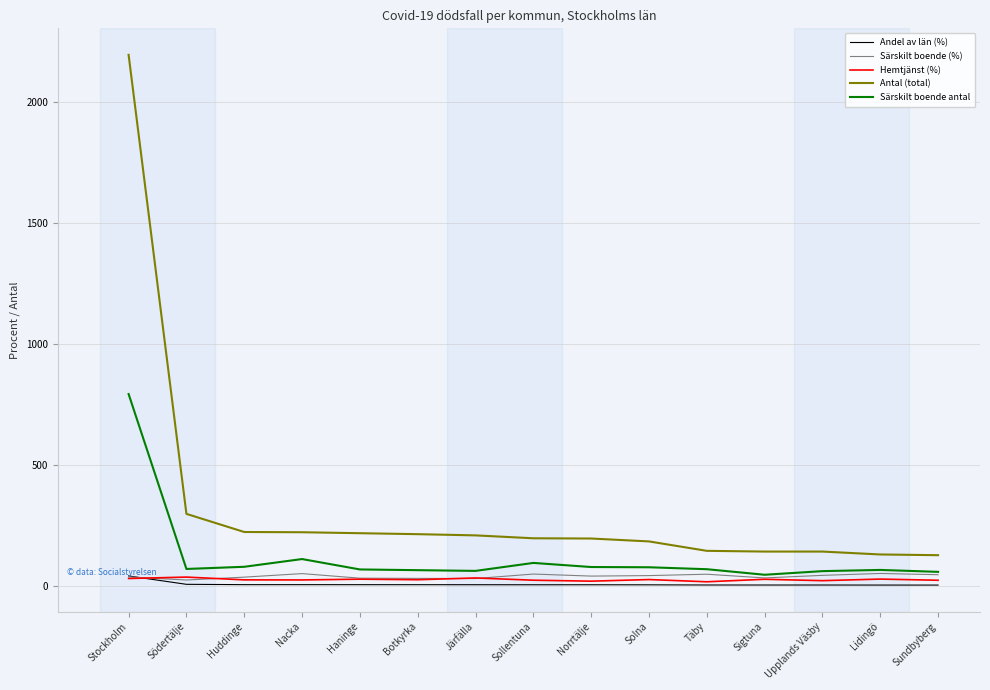

What is the sum of all Andel av län (%) values?

88.2